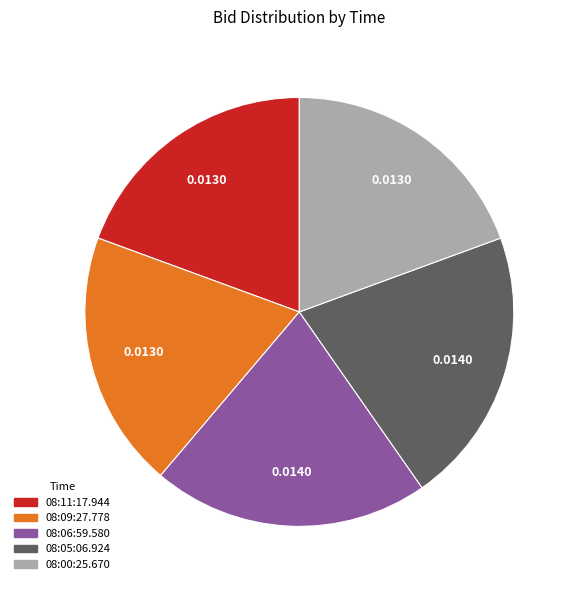

Does any single category account for the majority?

No